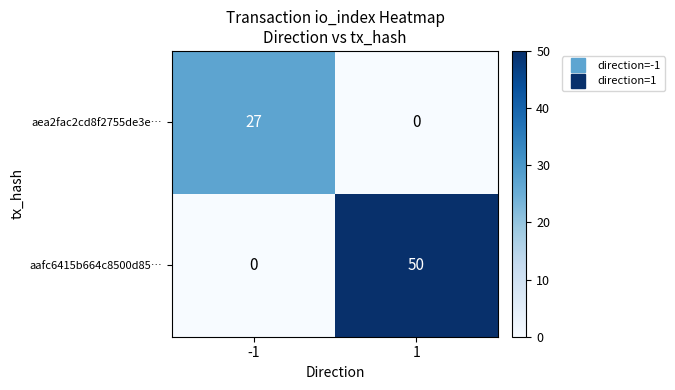

Read the aafc6415b664c8500d85… value at 1, to the nearest 10.

50